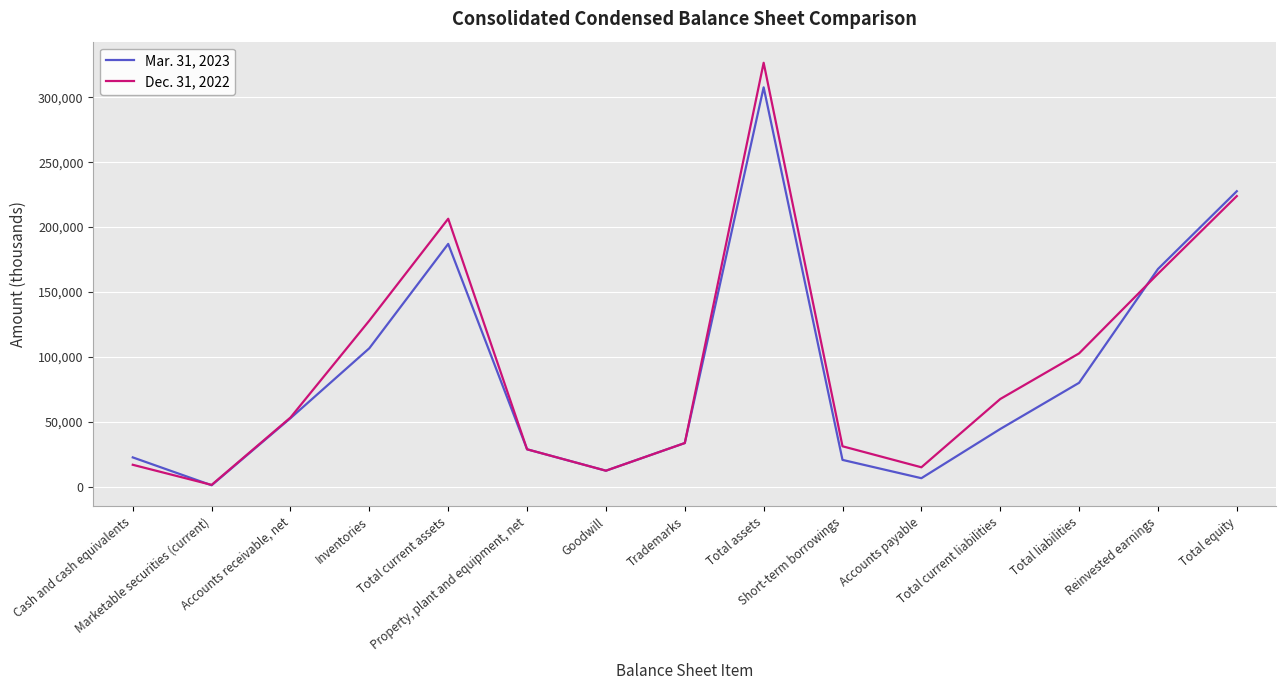

Where is Mar. 31, 2023 nearest to the value 154403?

Reinvested earnings